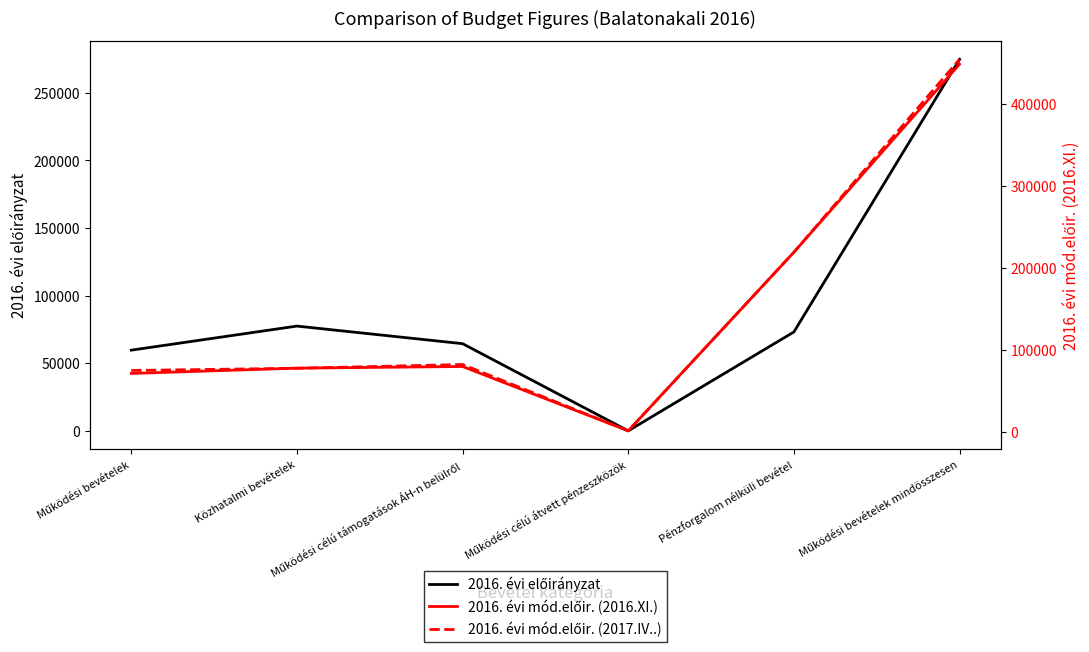

How many series are shown in this chart?

3